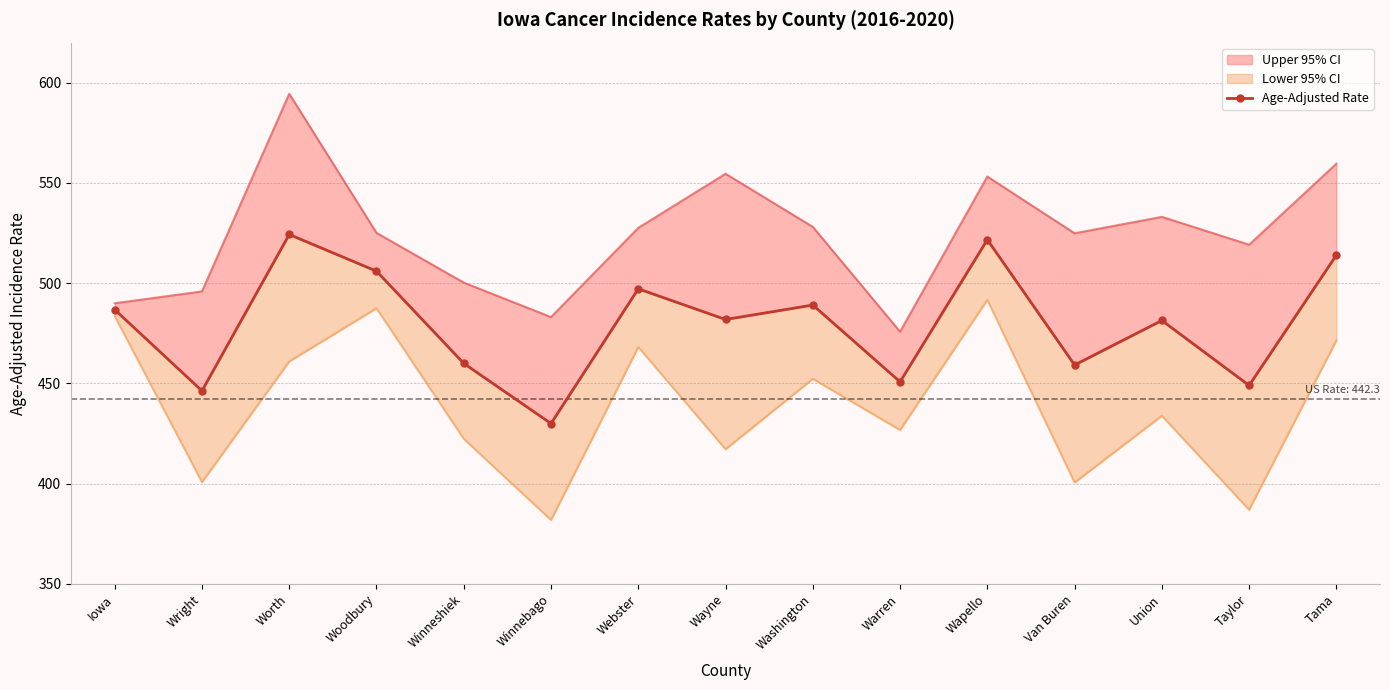

Which has a higher value, Winneshiek or Wayne?

Wayne